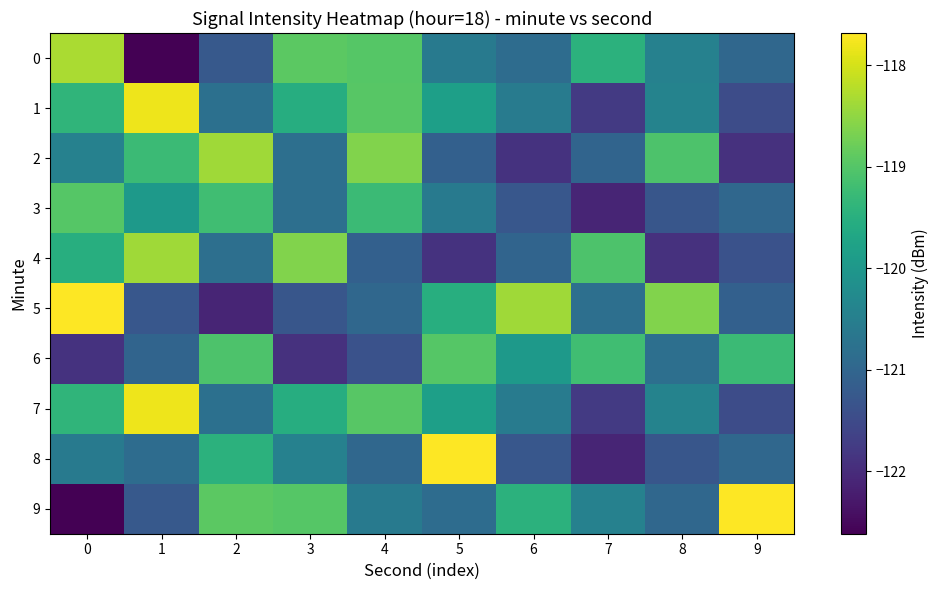

What is the difference between the highest and lowest values at 7?

3.0